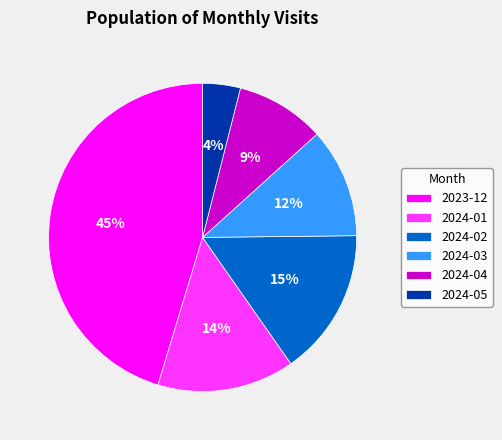

What is the ratio of the value at 2024-01 to the value at 2023-12?

0.3